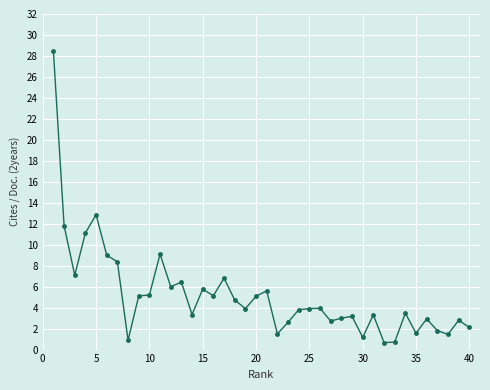

True or false: the data has more than 2 interior local peaks.

True